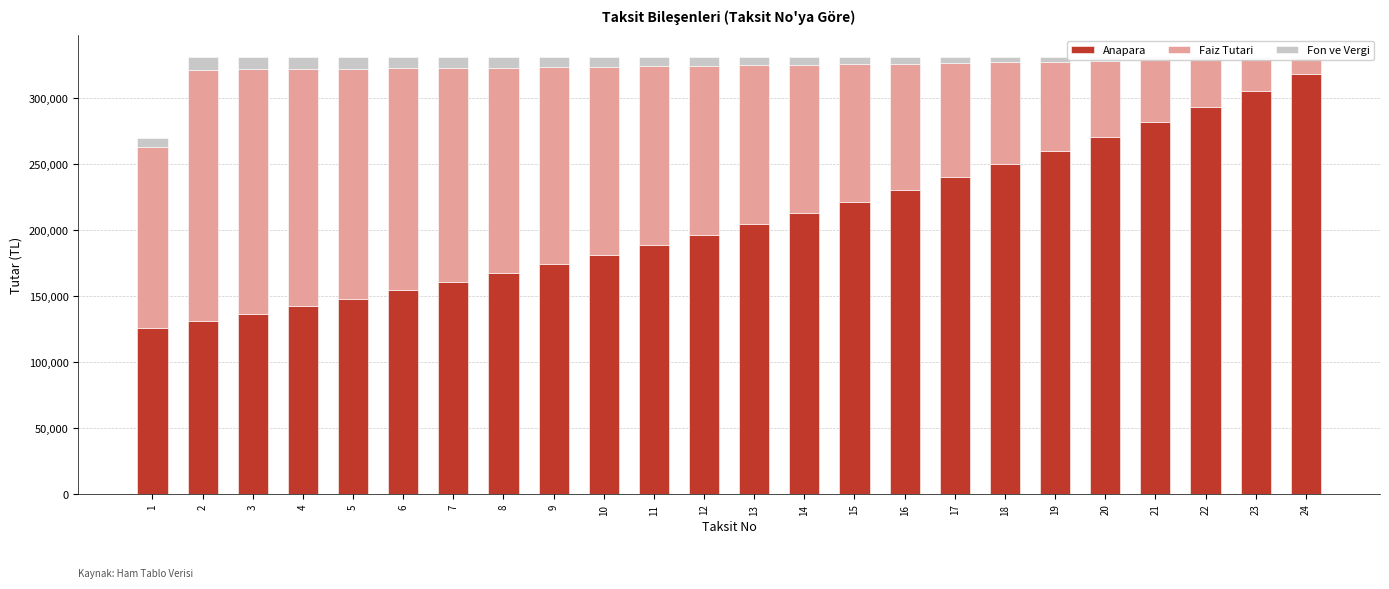

Between 10 and 21, which is larger?

21